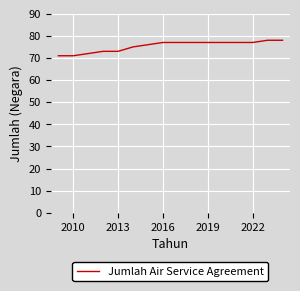

What is the smallest value displayed?

71